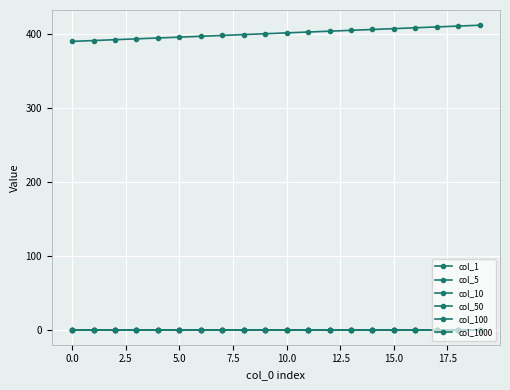

How many lines are shown in the chart?

6